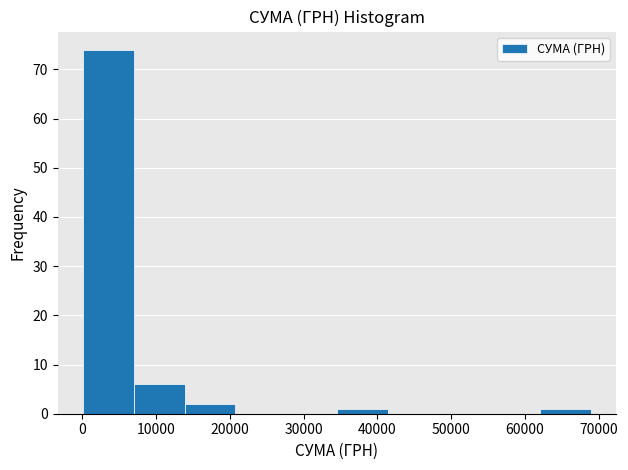

Reading left to right, transcribe this chart: for each bar, give the range it covers on the x-axis and its height. Neither the bar edges nor the heights are printed on the chart, so give them approximately, as read against the axes.

0 to 7000: 74
7000 to 14000: 6
14000 to 21000: 2
21000 to 28000: 0
28000 to 35000: 0
35000 to 41000: 1
41000 to 48000: 0
48000 to 55000: 0
55000 to 62000: 0
62000 to 69000: 1